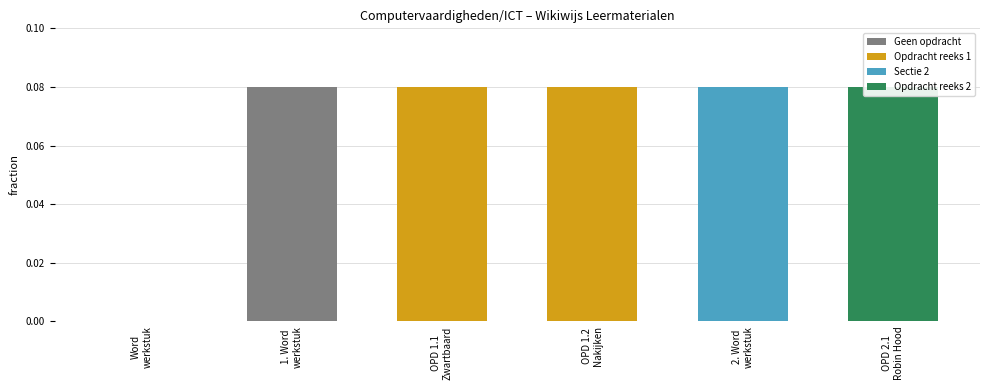

Reading left to right, transcribe all the data shown in this chart.

Word
werkstuk=0.0	1. Word
werkstuk=0.1	OPD 1.1
Zwartbaard=0.1	OPD 1.2
Nakijken=0.1	2. Word
werkstuk=0.1	OPD 2.1
Robin Hood=0.1